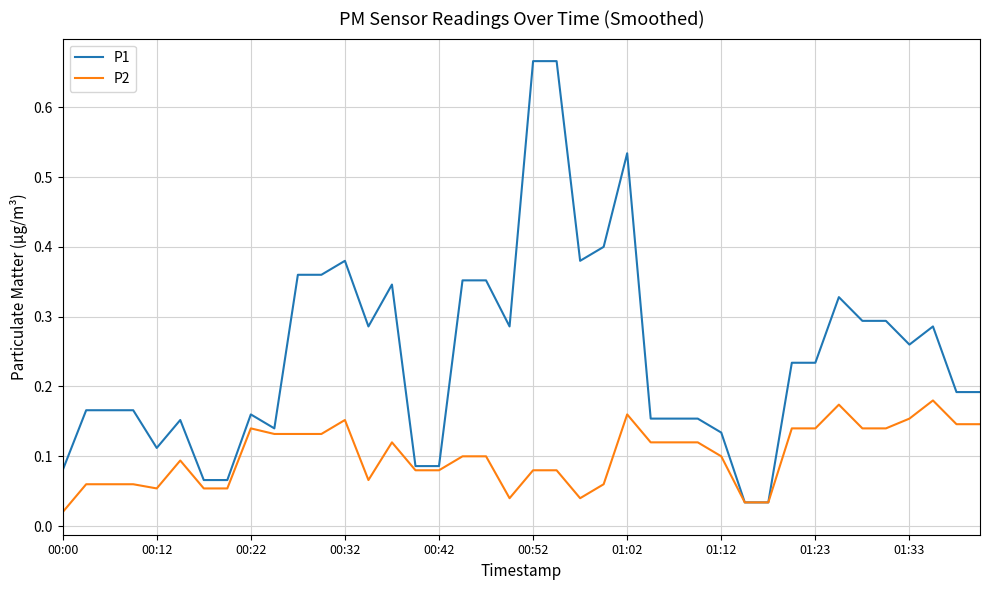

Which series has the widest spread of values?

P1